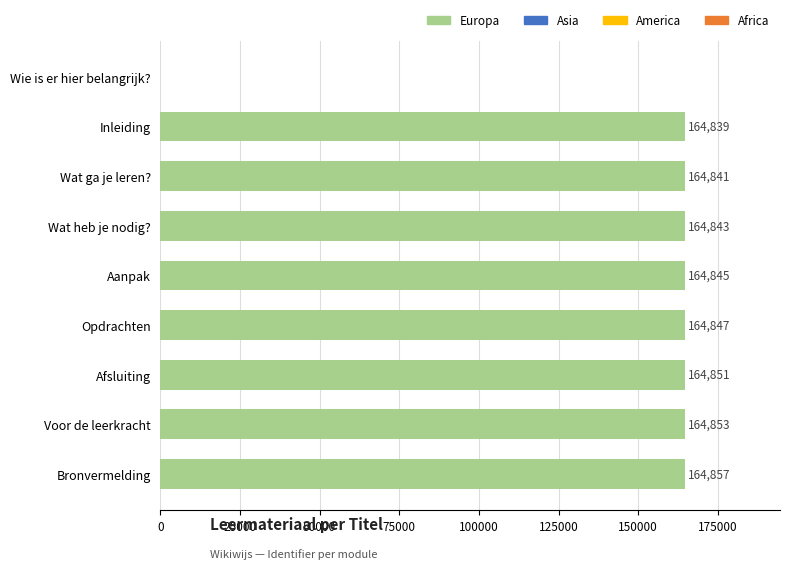

True or false: the data shows 62555 at Bronvermelding.

False